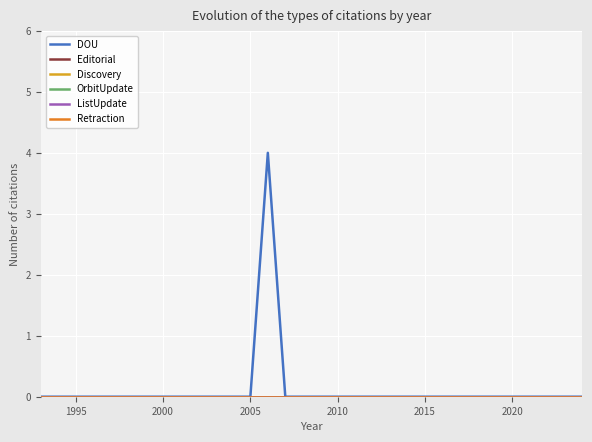

Which series has the largest total across all categories?

DOU